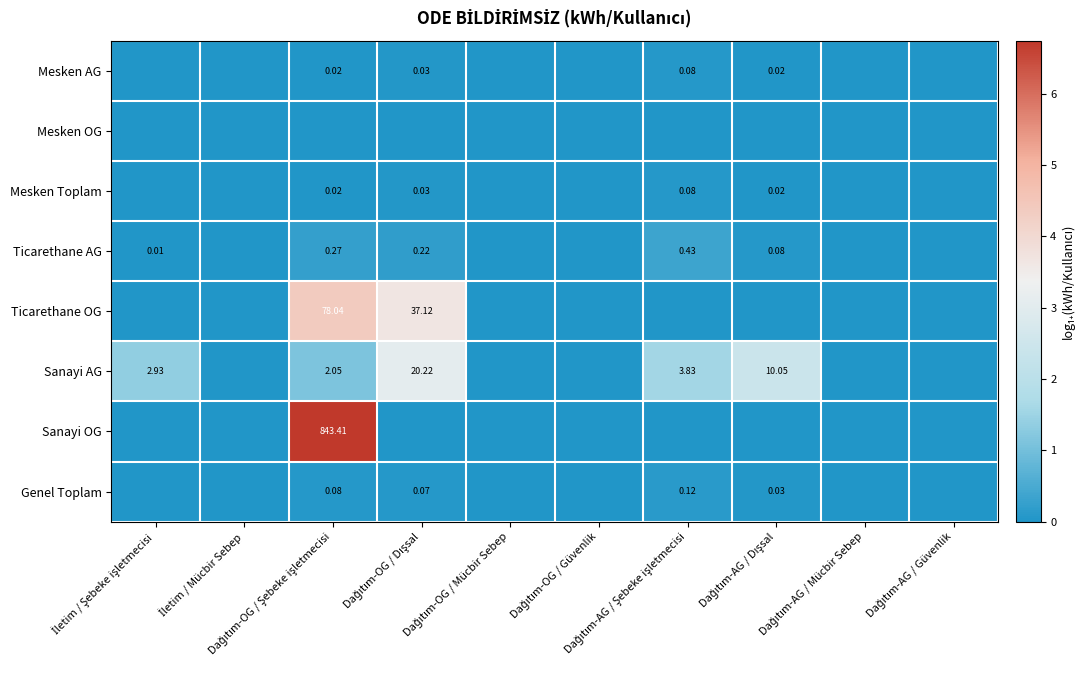

Which category has the lowest value in the Sanayi OG series?

İletim / Şebeke işletmecisi